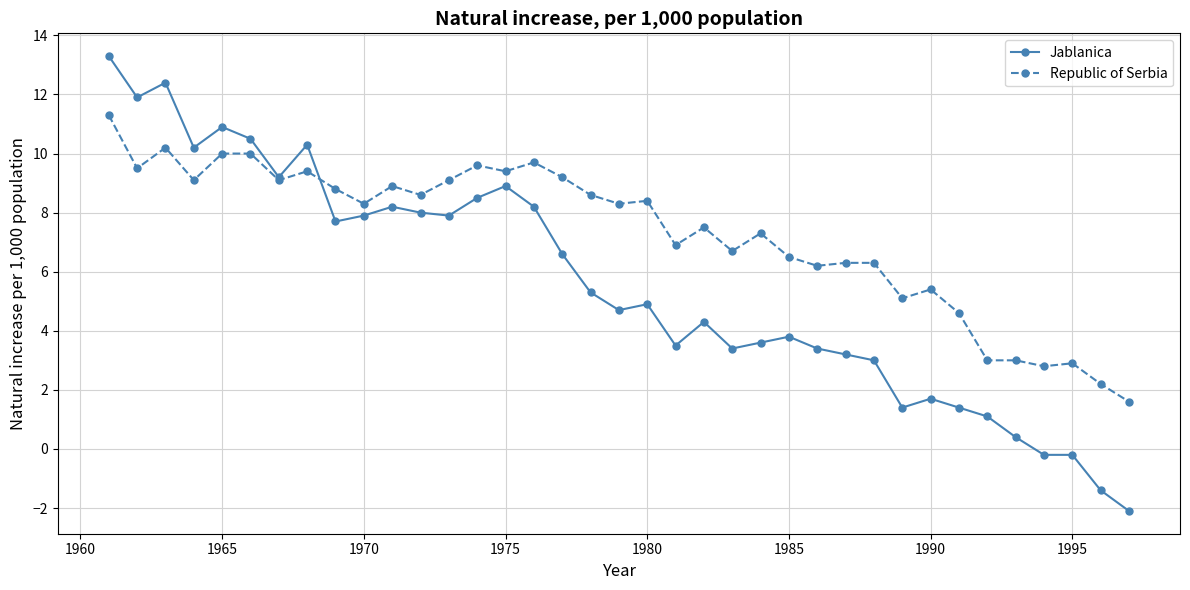

What is the lowest value of the Jablanica series?

-2.1